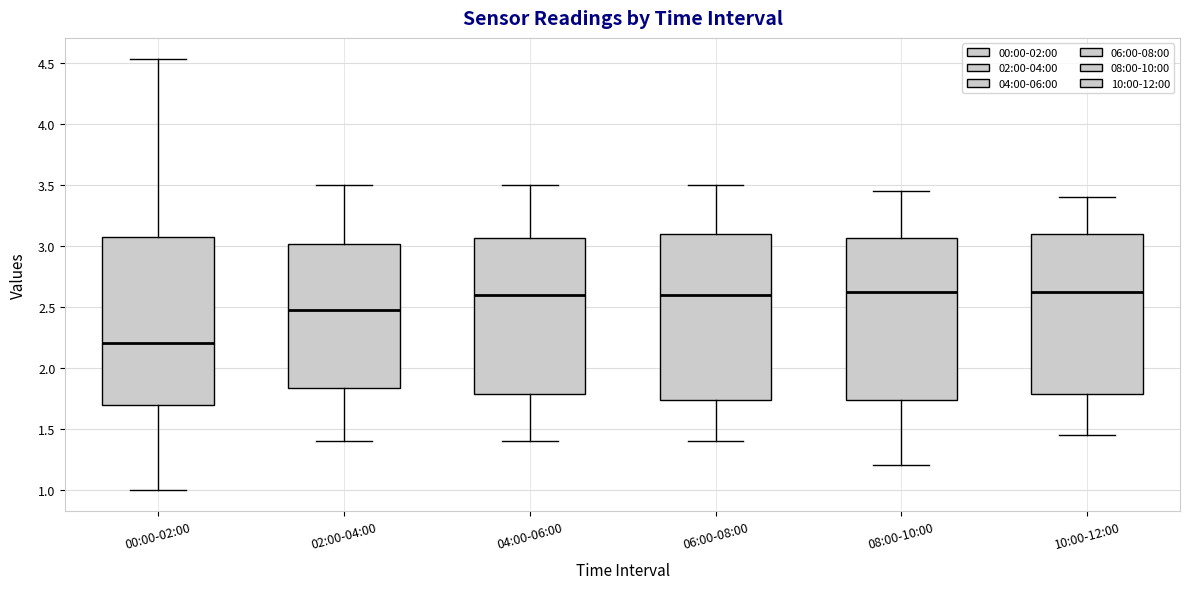

Reading left to right, read every box against the y-axis: the position of its median line, the range the box covers, and the ends of its whiskers. The values are not printed on the chart, so give them approximately, as read against the axis.

00:00-02:00: median 2.20, box 1.70 to 3.10, whiskers 1.00 to 4.55
02:00-04:00: median 2.50, box 1.85 to 3.00, whiskers 1.40 to 3.50
04:00-06:00: median 2.60, box 1.80 to 3.05, whiskers 1.40 to 3.50
06:00-08:00: median 2.60, box 1.75 to 3.10, whiskers 1.40 to 3.50
08:00-10:00: median 2.65, box 1.75 to 3.05, whiskers 1.20 to 3.45
10:00-12:00: median 2.65, box 1.80 to 3.10, whiskers 1.45 to 3.40